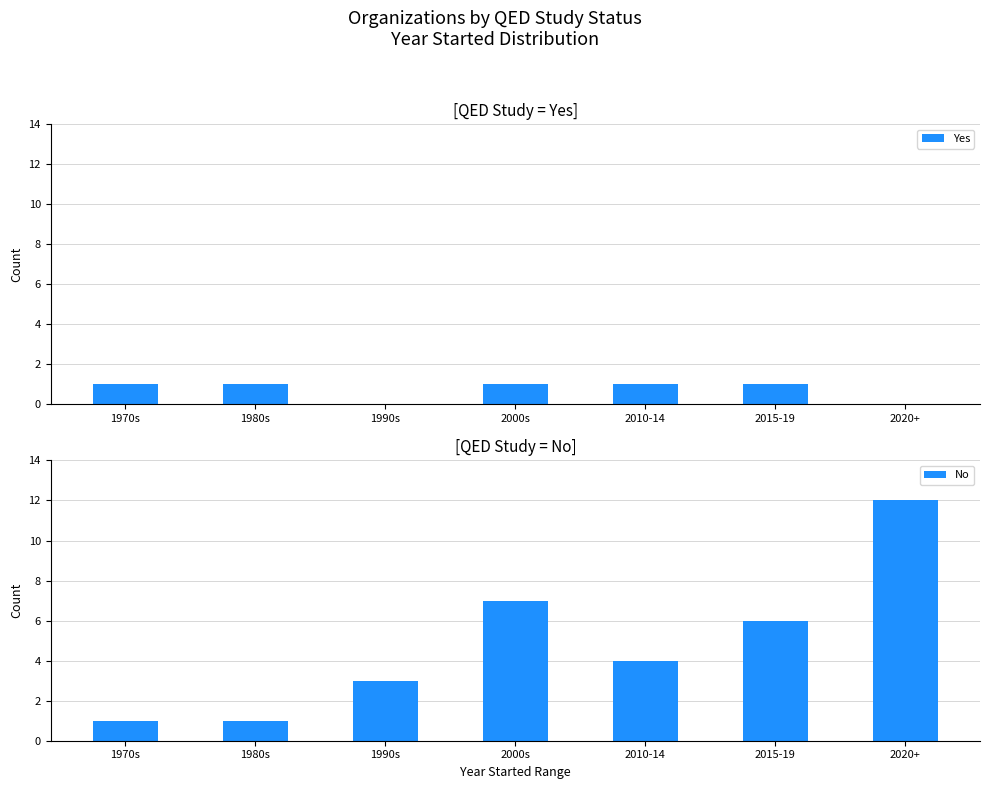

The No series shows 3 at 1990s. True or false?

True